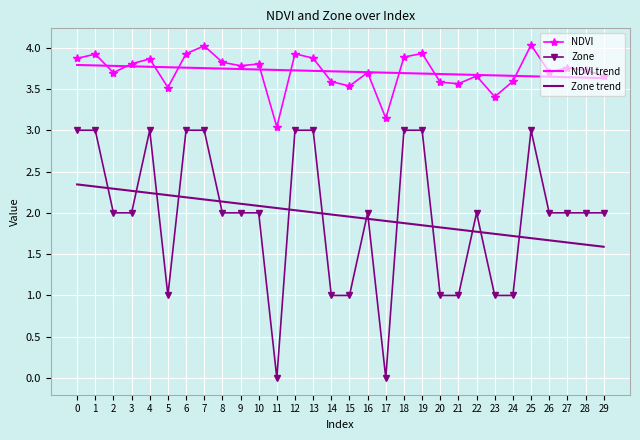

Rank the series at 23 from lowest to highest value.

Zone, Zone trend, NDVI, NDVI trend